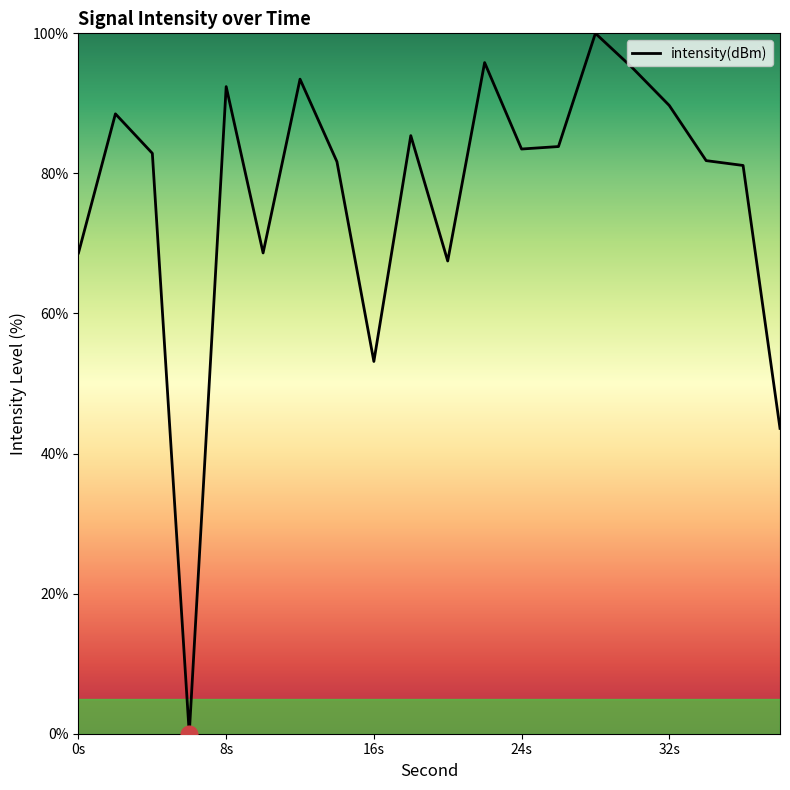

What is the difference between the maximum and minimum values?

100.0